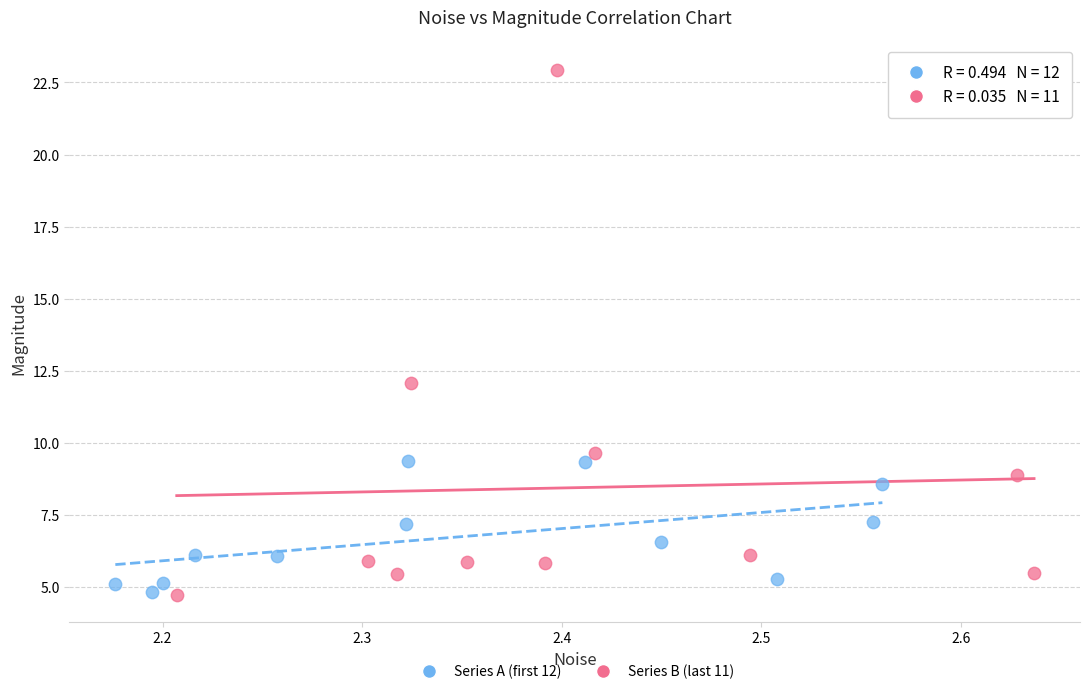

Which series has the widest spread of Y values?

Series B (last 11)